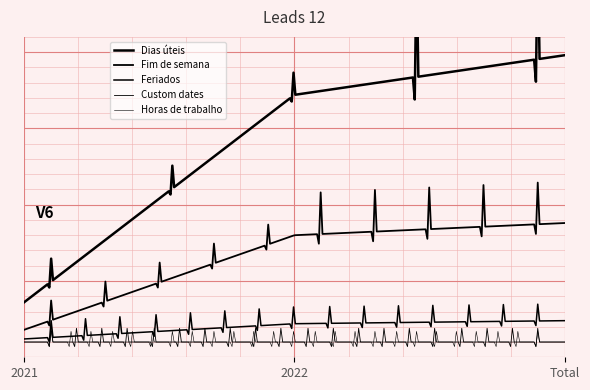

Which series changed the most between 2021 and 2022?

Dias úteis